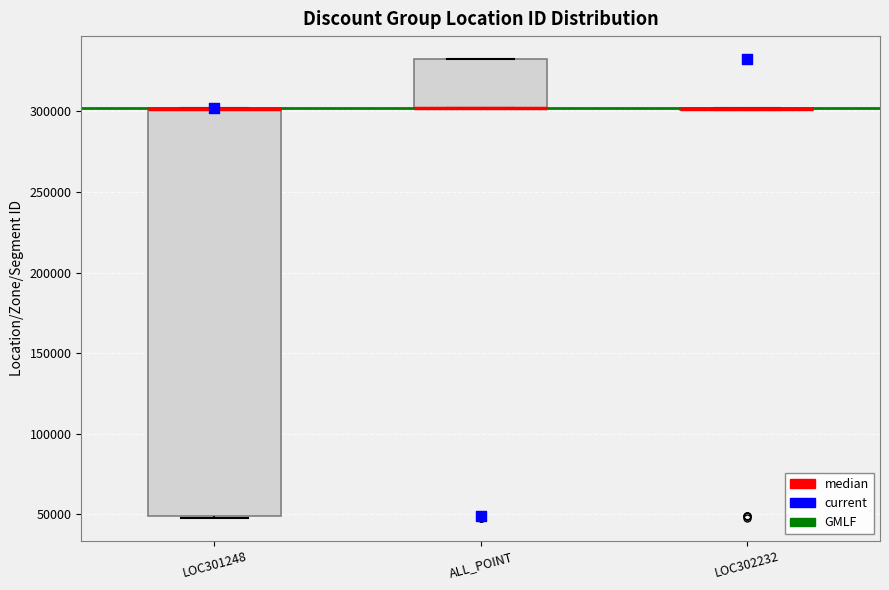

Comparing the boxes themselves (not the whiskers), which one is the tallest?

LOC301248